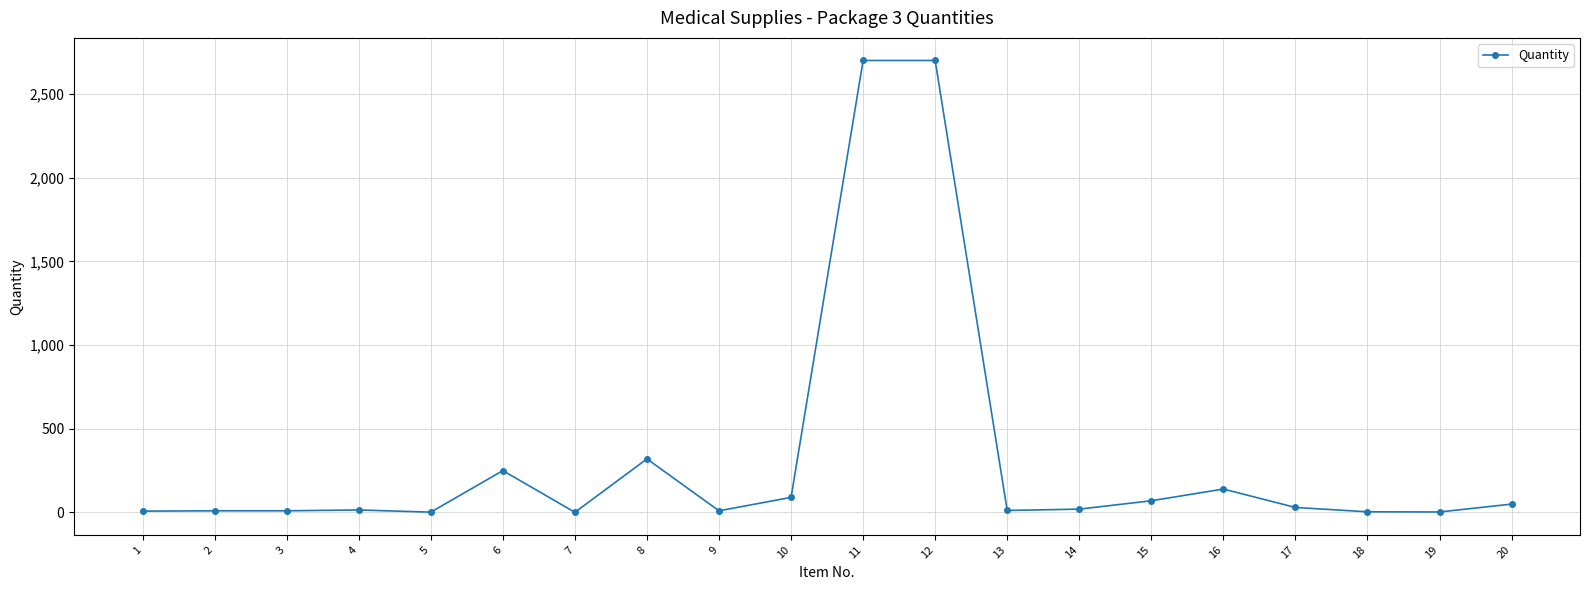

What is the difference between the values at 16 and 6?

110